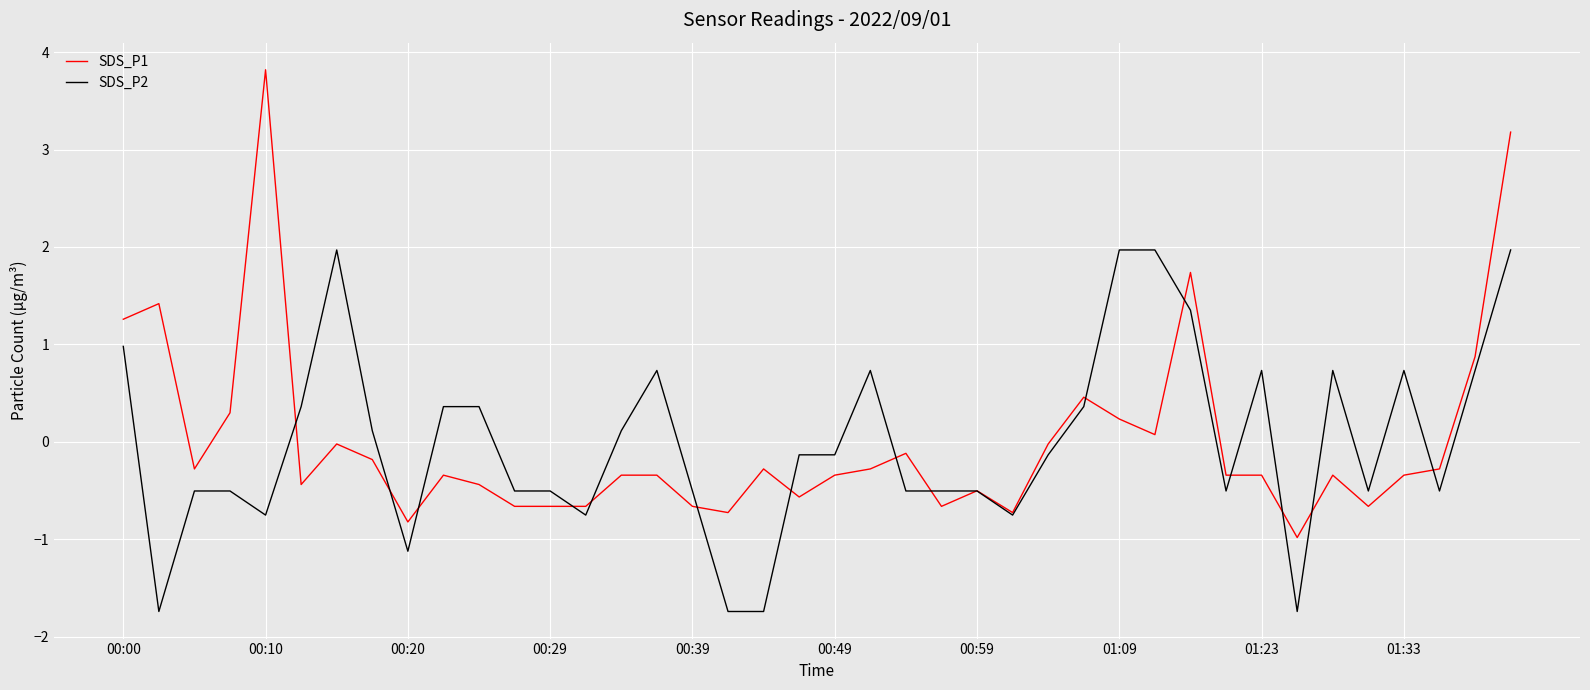

What is the smallest value displayed?

-1.7